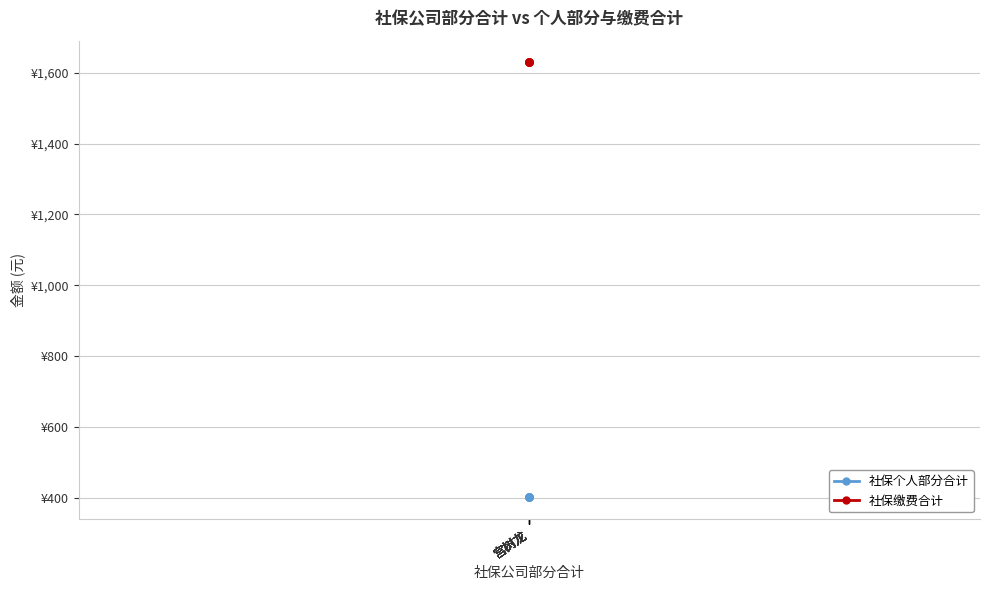

Rank the series by their maximum value, from highest to lowest.

社保缴费合计, 社保个人部分合计